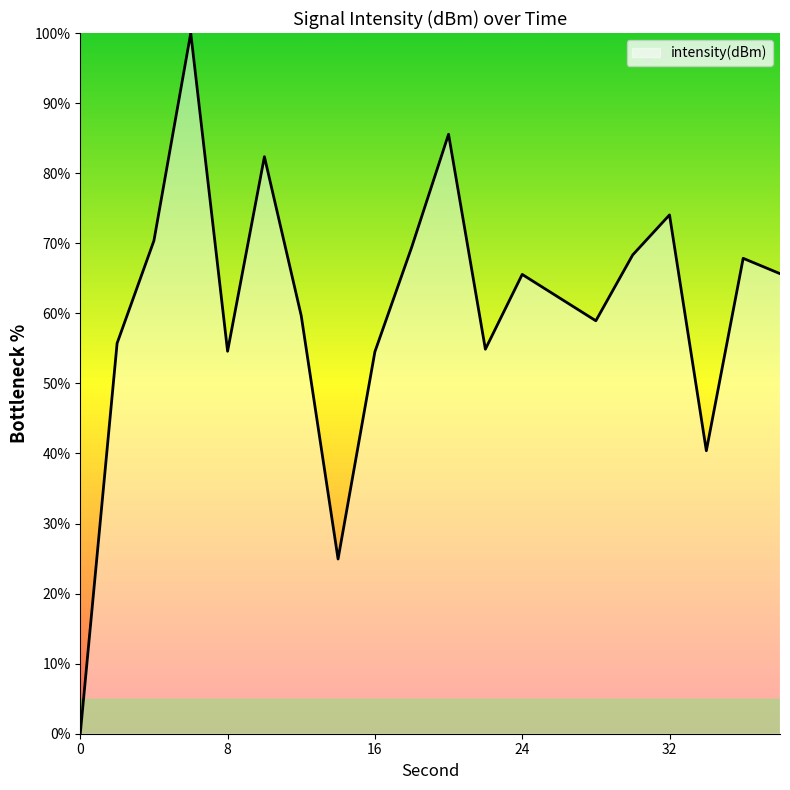

What is the greatest value displayed?

100.0